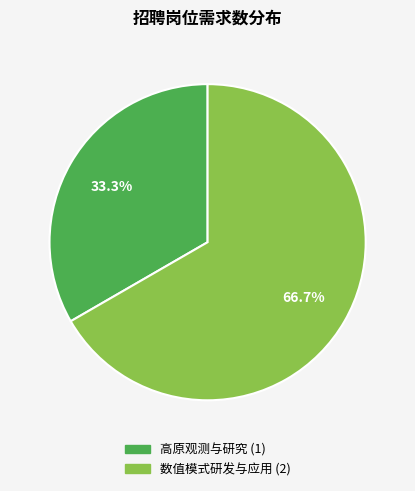

Combined, what portion of the pie is 高原观测与研究 and 数值模式研发与应用?

100.0%